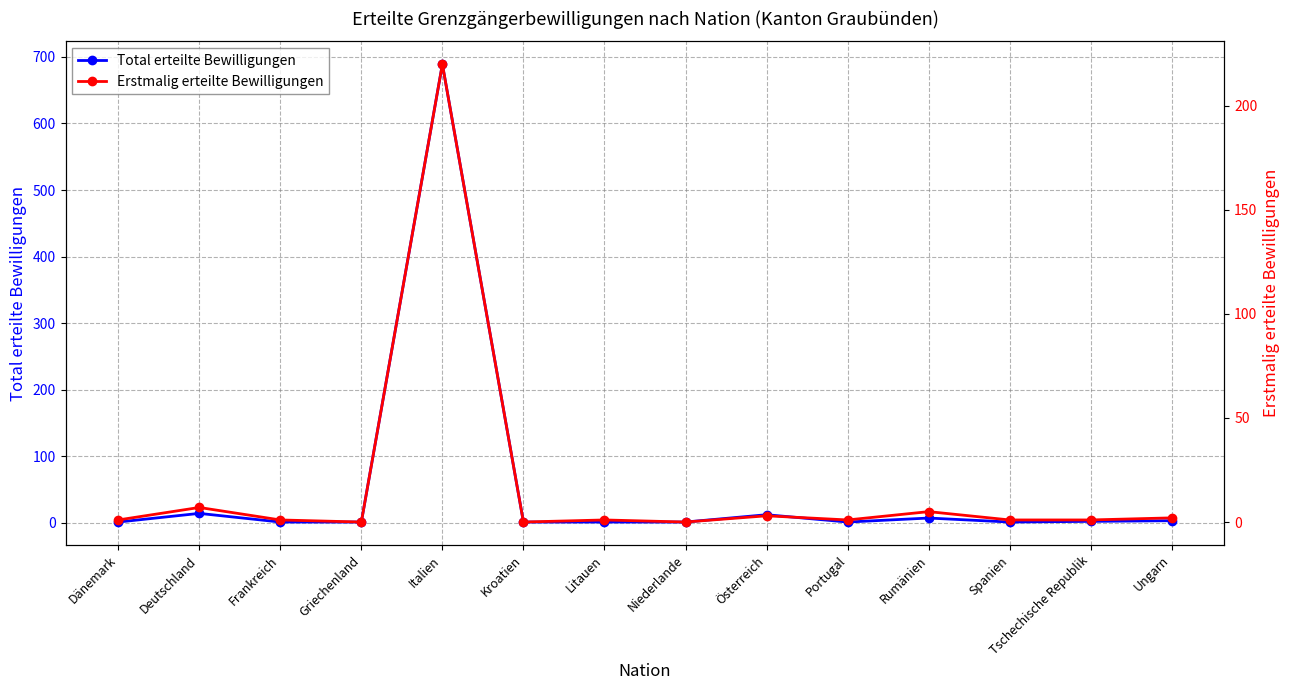

What are all the series names shown in the legend?

Total erteilte Bewilligungen, Erstmalig erteilte Bewilligungen